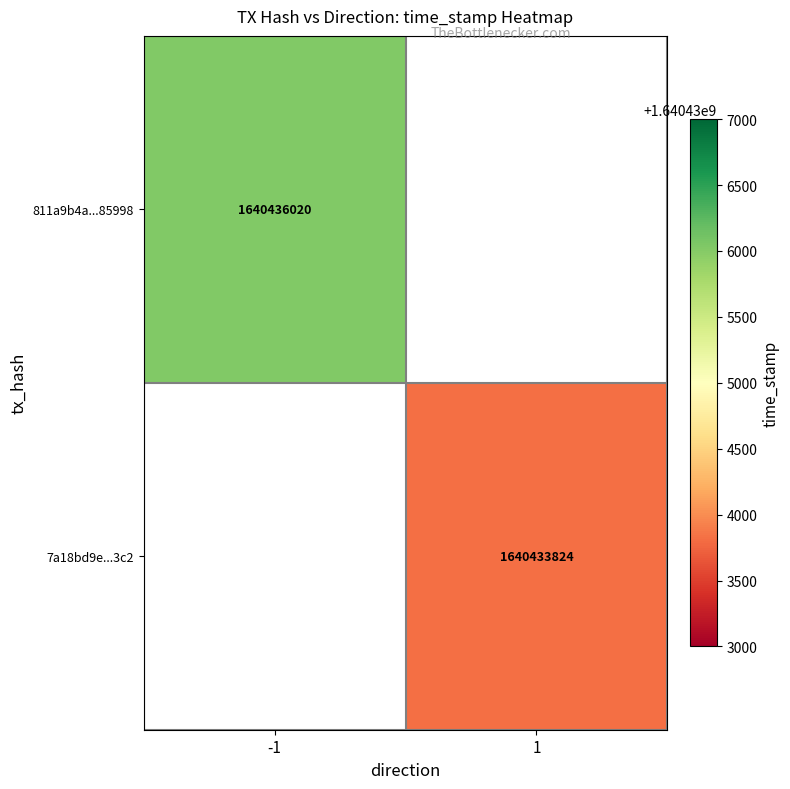

Is the value of 811a9b4a...85998 at -1 greater than the value of 7a18bd9e...3c2 at 1?

Yes